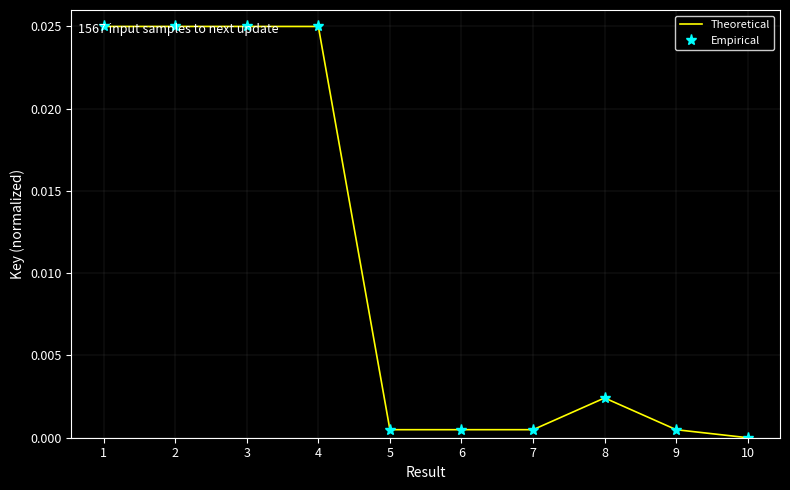

Which category has the lowest value in the Theoretical series?

10